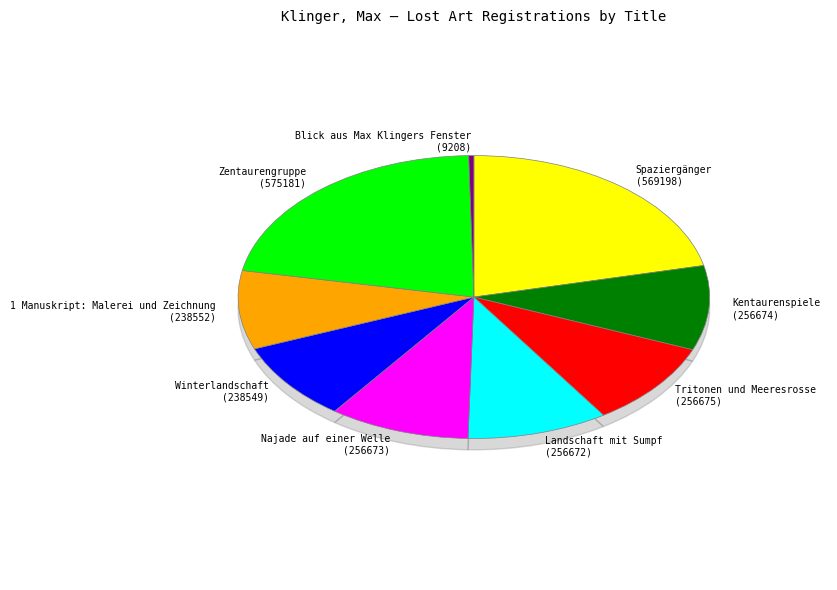

What is the change in value from Winterlandschaft to Zentaurengruppe?

+336632